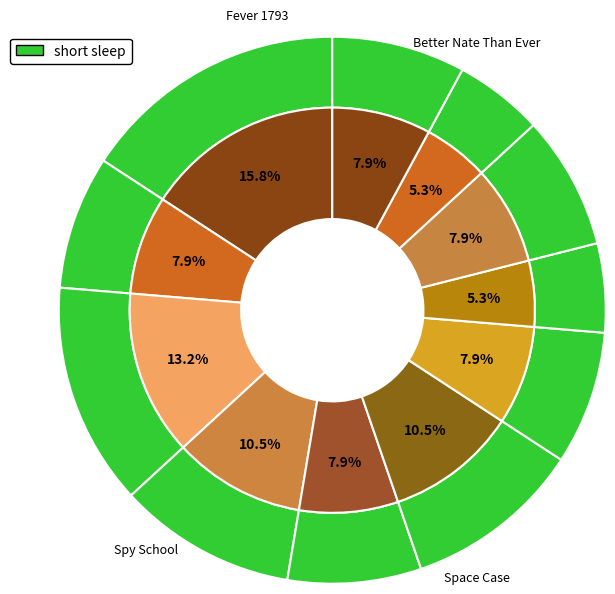

Between Spy School and Homework Machine, which is larger?

Spy School